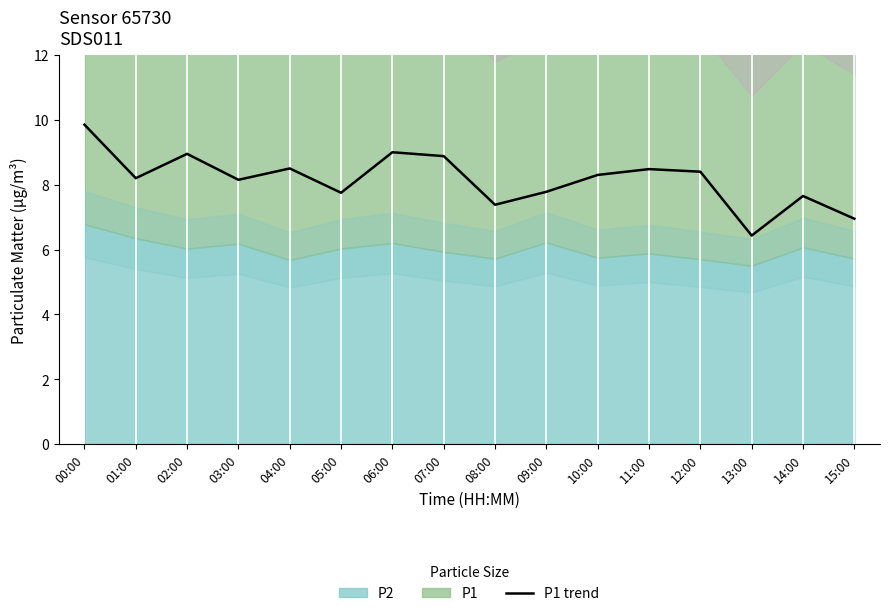

Rank the categories by value from highest to lowest.

00:00, 06:00, 02:00, 07:00, 04:00, 11:00, 12:00, 10:00, 01:00, 03:00, 09:00, 05:00, 14:00, 08:00, 15:00, 13:00